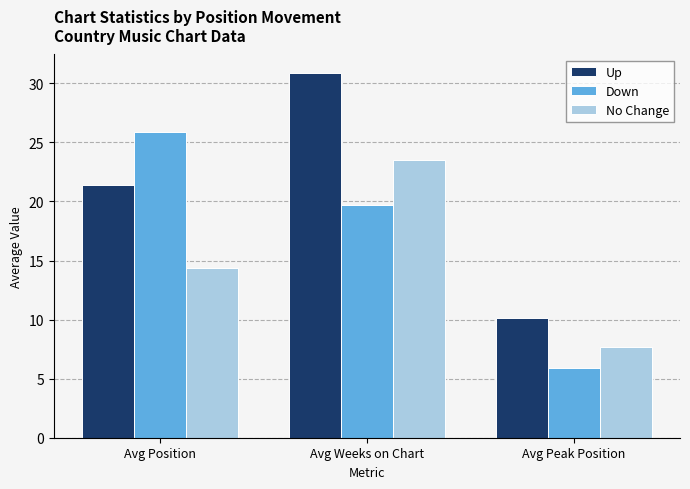

At which category is the sum across all series the highest?

Avg Weeks on Chart